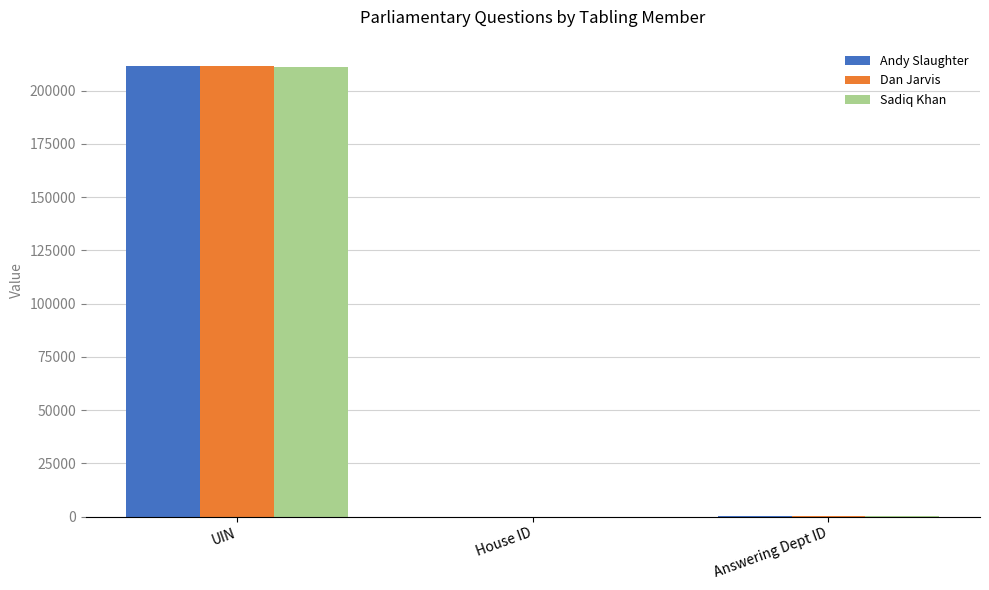

The value of Sadiq Khan at UIN is 211172. True or false?

True